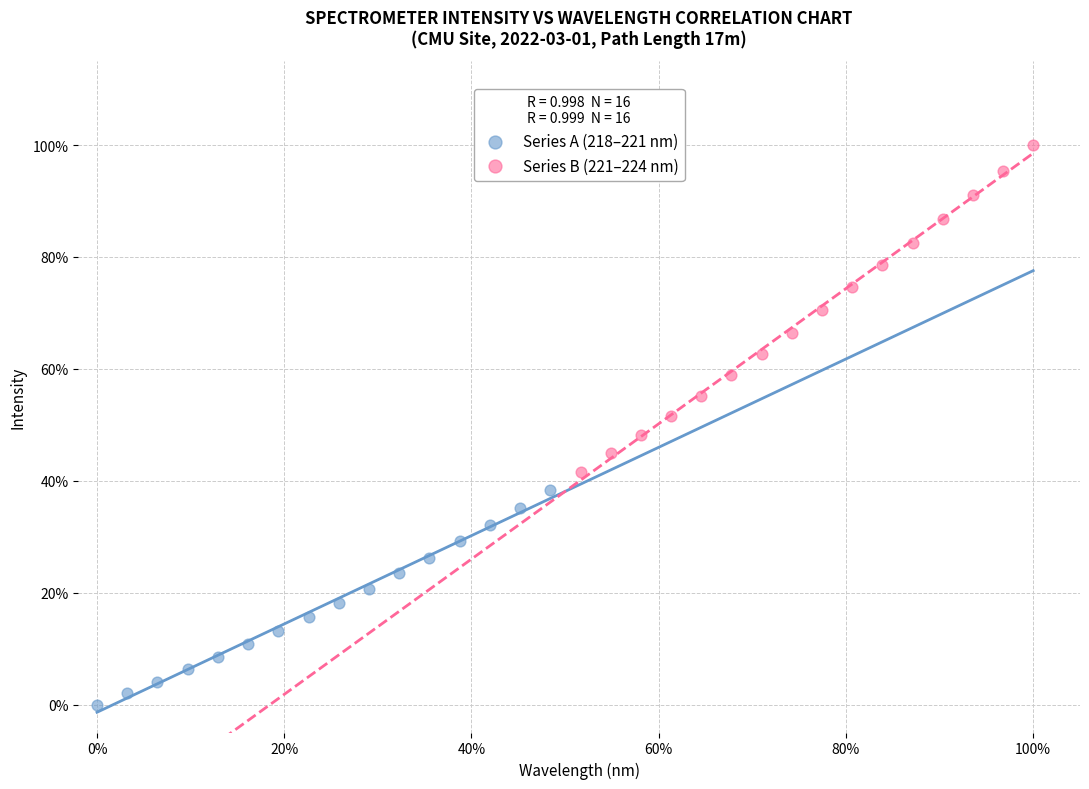

Which series has the widest spread of Y values?

Series B (221–224 nm)